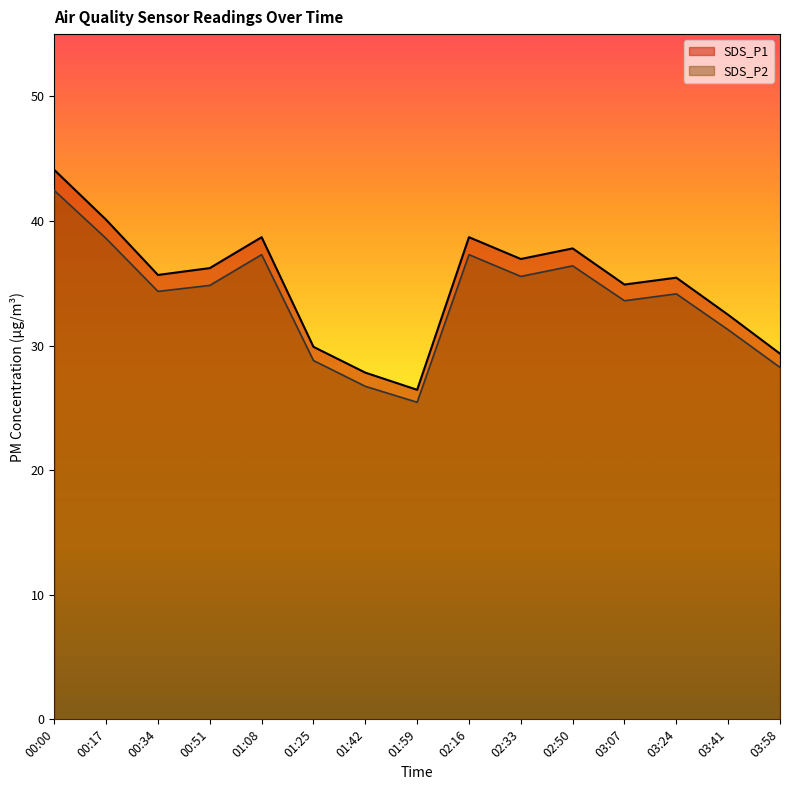

At which category does the chart reach its peak across all series?

00:00